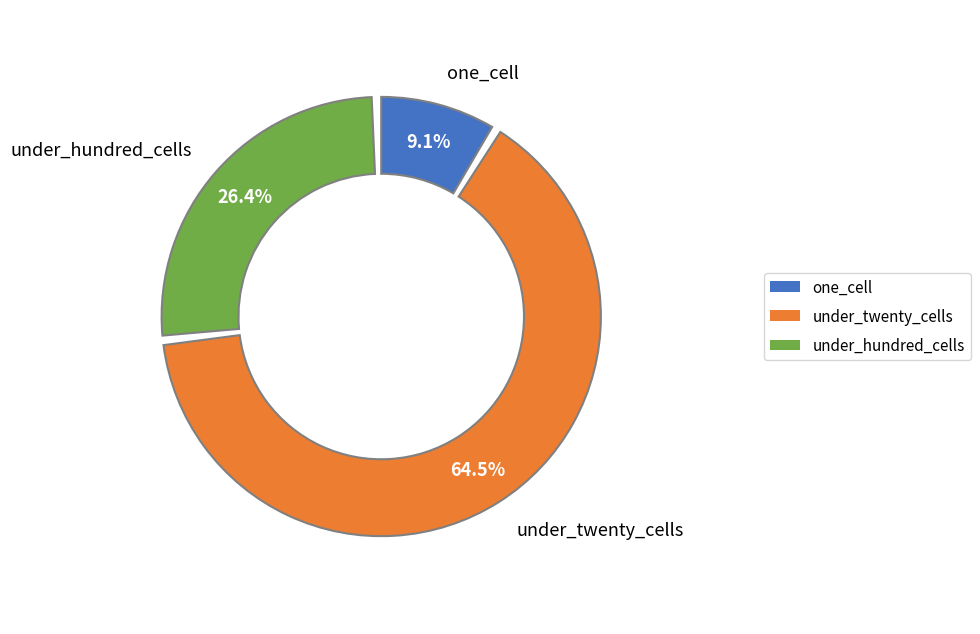

To the nearest percent, what portion does under_hundred_cells represent?

26%